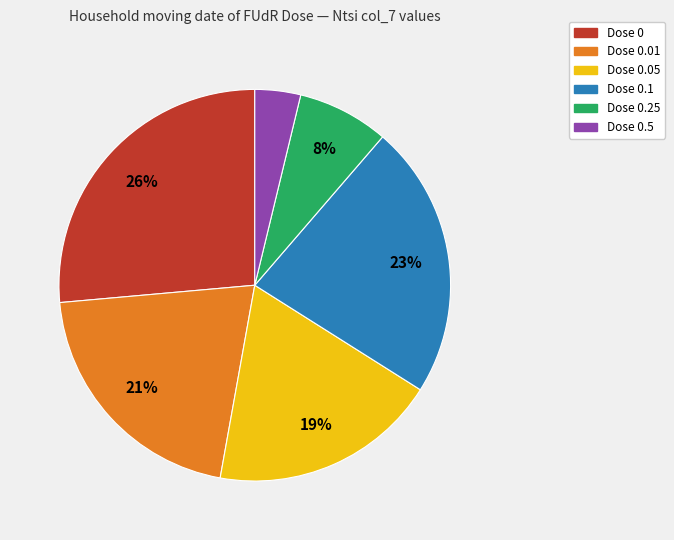

Does any single category account for the majority?

No